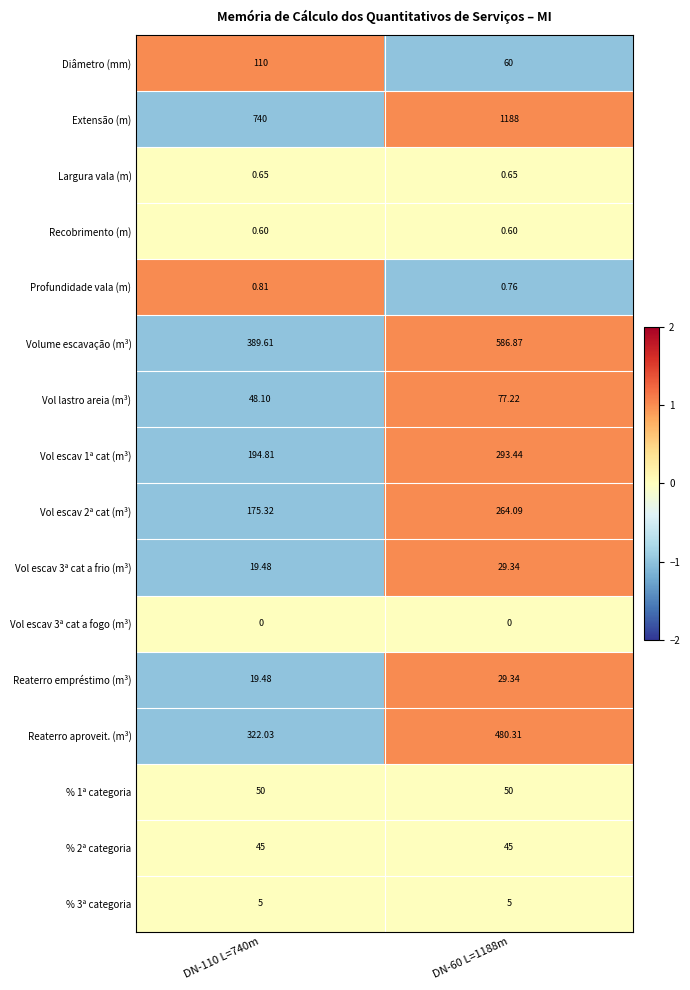

How many data points does each series have?

2